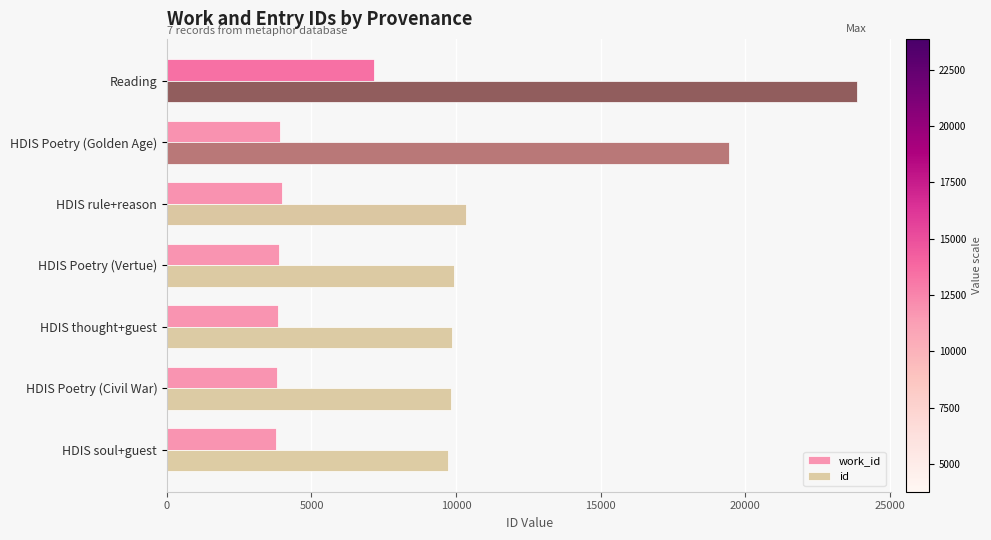

What is the difference between the highest and lowest values at Reading?

16699